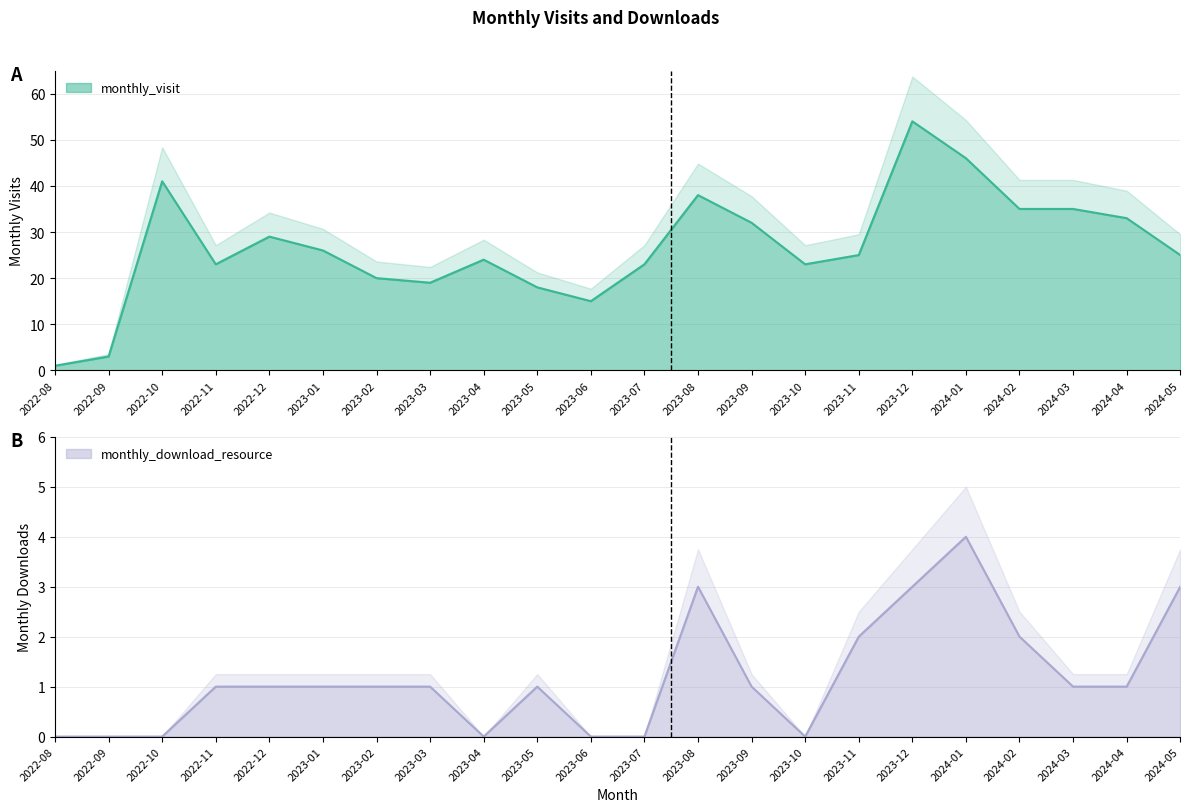

What is the label of the 6th point from the left?

2023-01